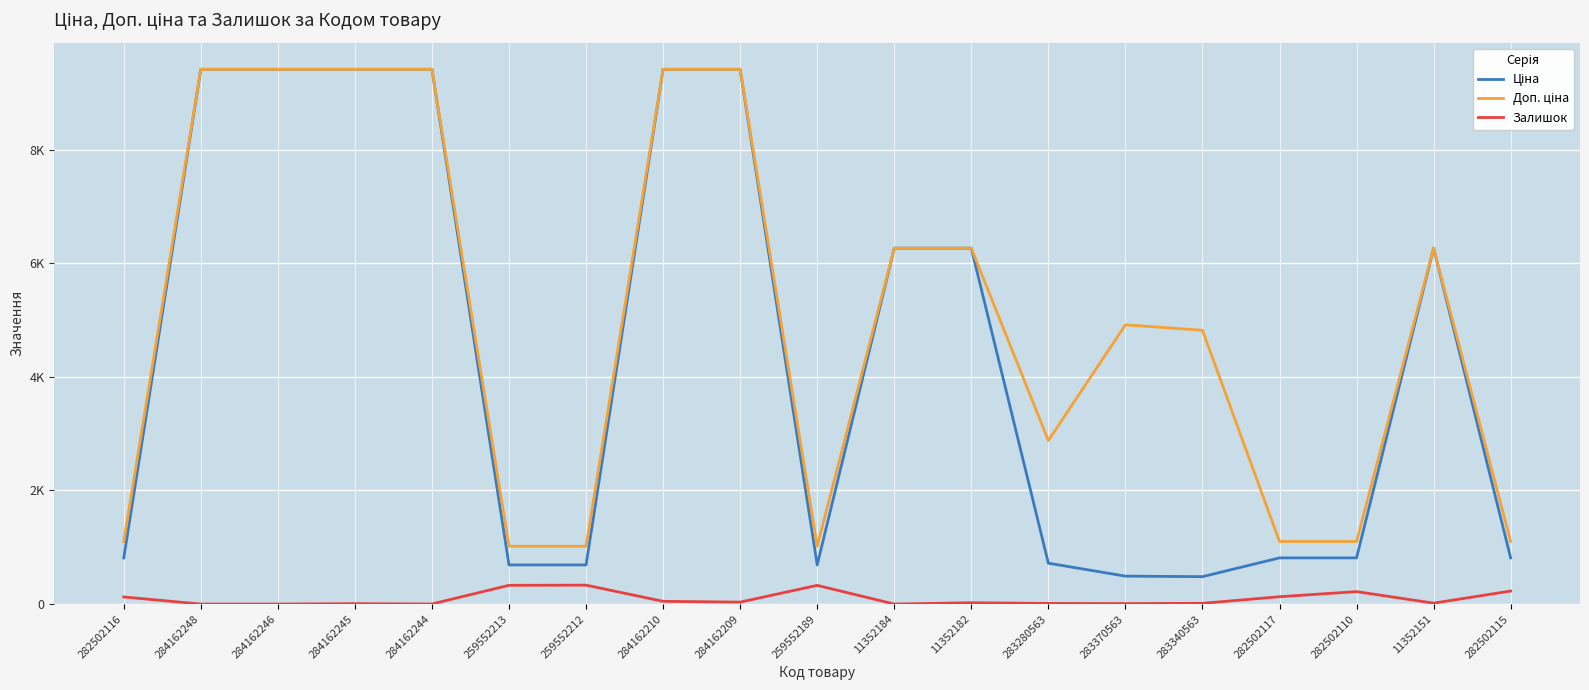

What is the label of the 16th point from the right?

284162245